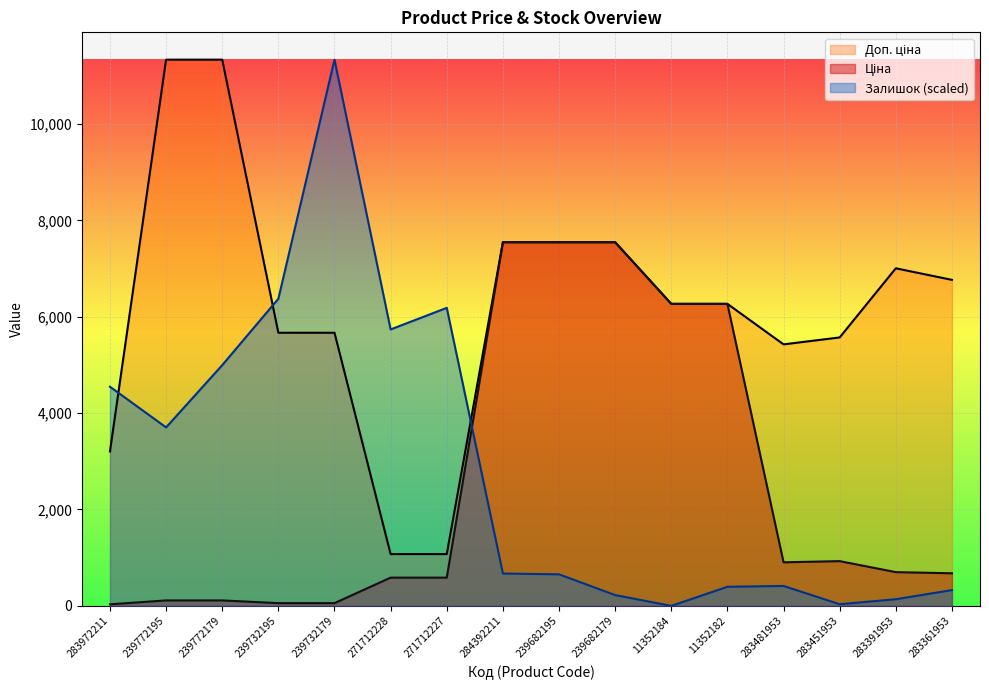

Which series has the largest total across all categories?

Доп. ціна